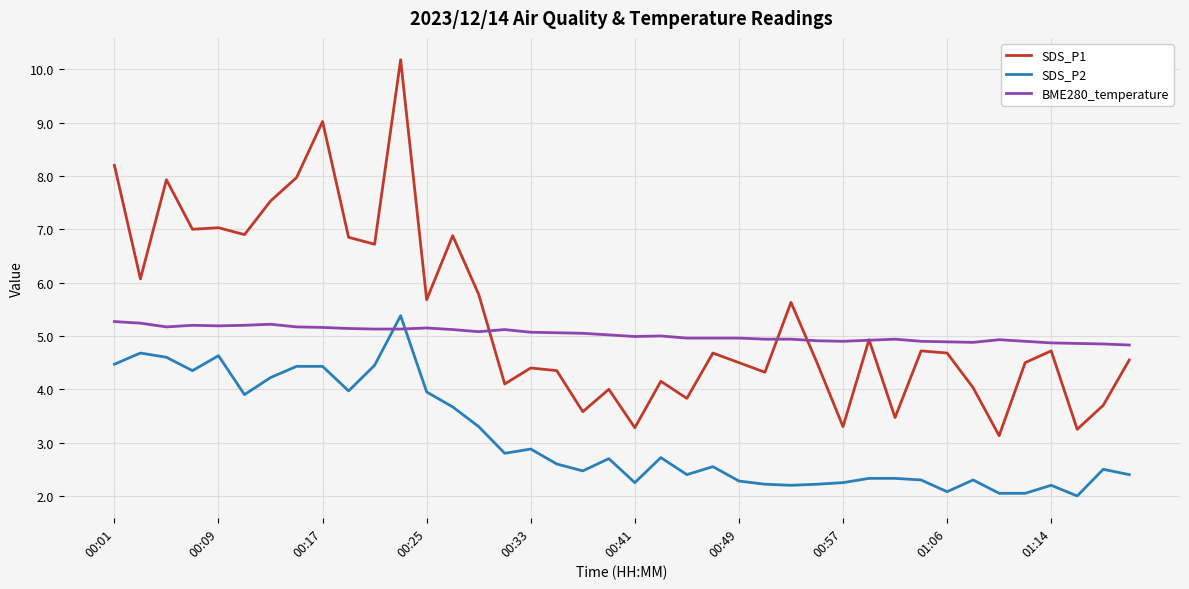

Which series has the largest range (max minus min)?

SDS_P1